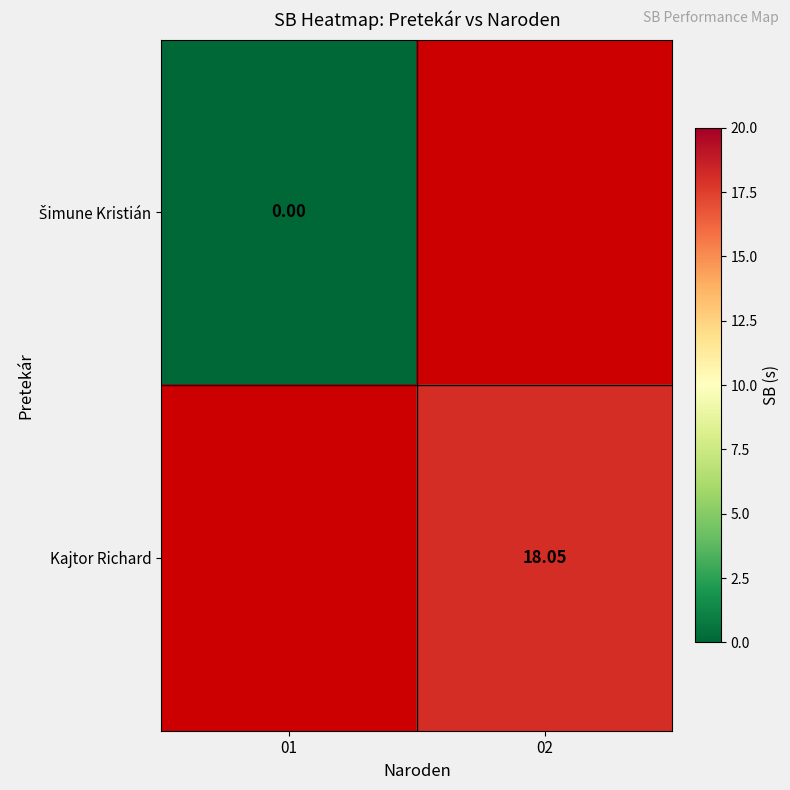

List the labels in order of Šimune Kristián value, smallest first.

01, 02